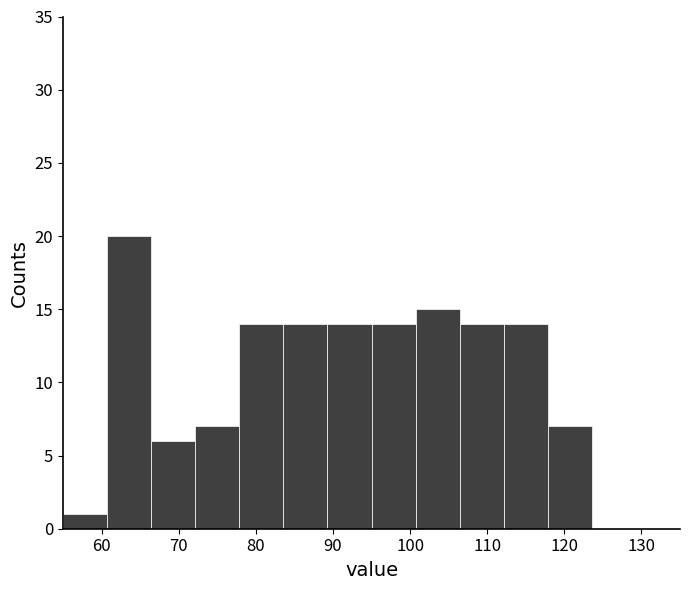

Which range on the x-axis has the tallest bar?

61 to 66